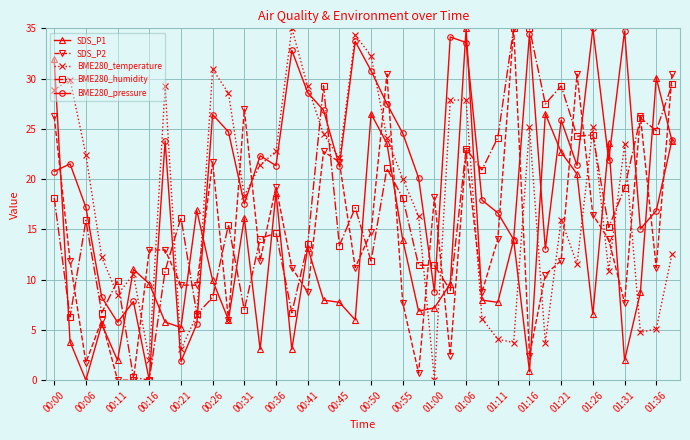

What is the maximum value for BME280_humidity?

35.0